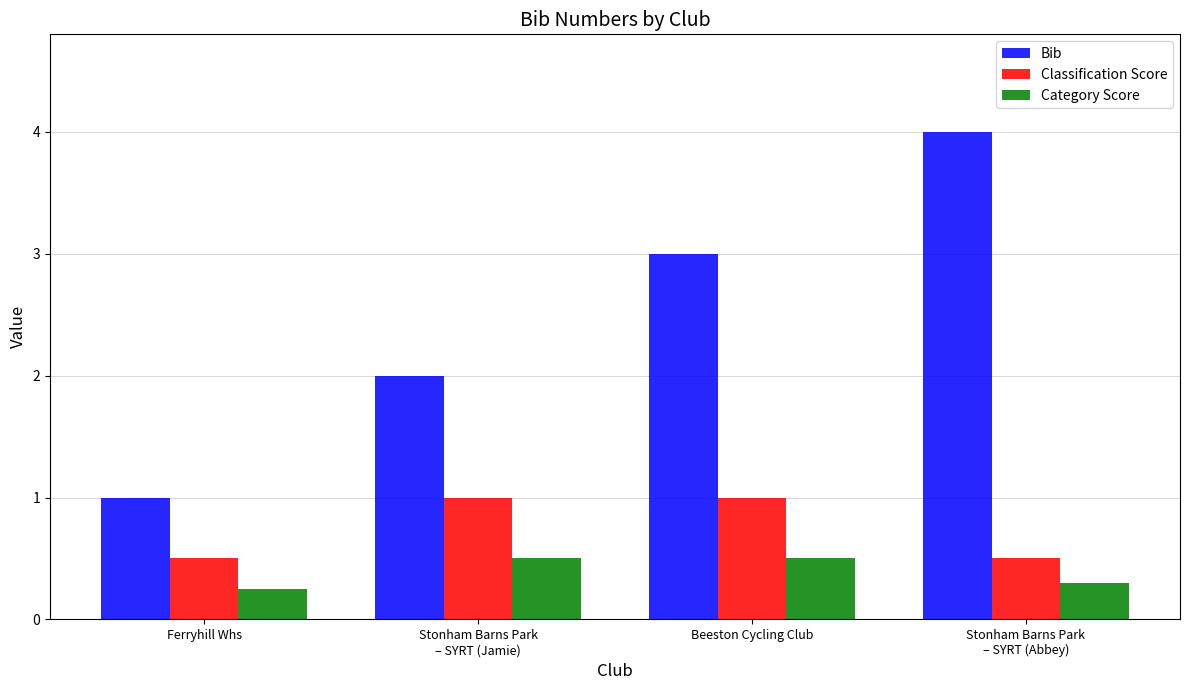

Where is Bib nearest to the value 2?

Stonham Barns Park
– SYRT (Jamie)